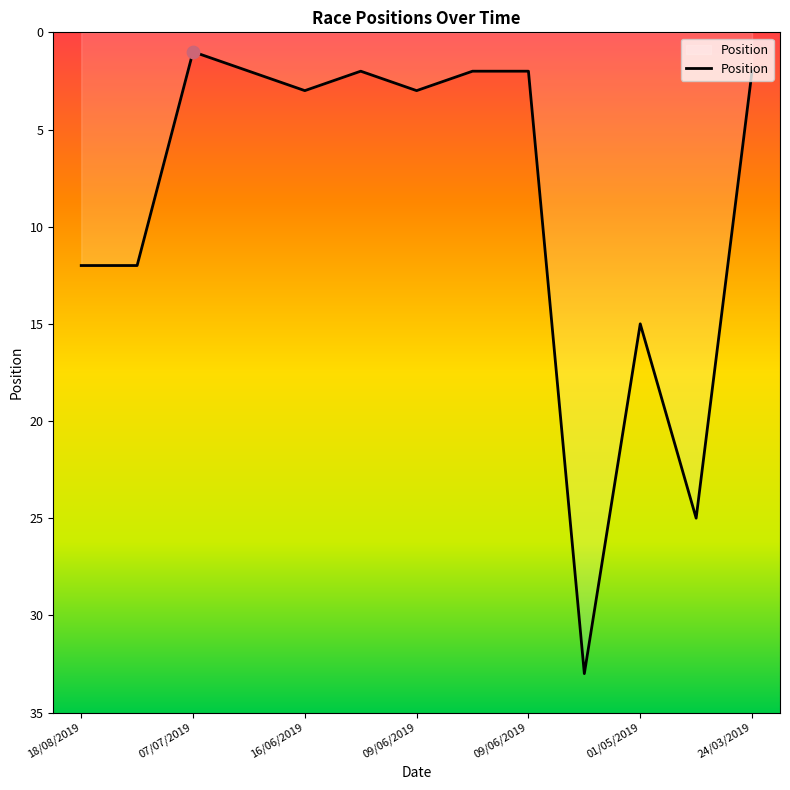

What is the ratio of the value at 09/06/2019 to the value at 18/08/2019?

0.2